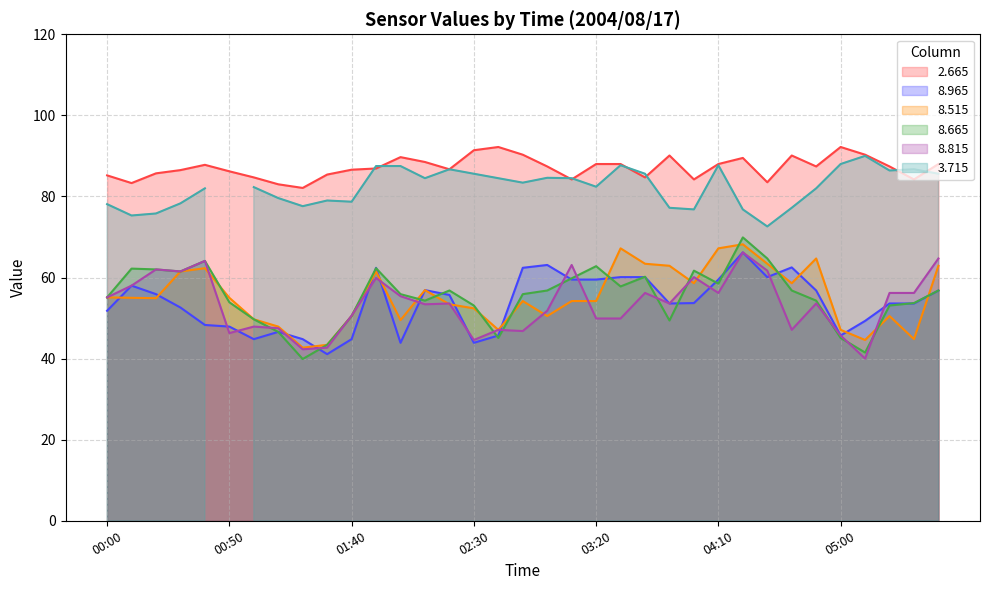

Between 01:10 and 04:00, which series saw the biggest shift?

  8.665